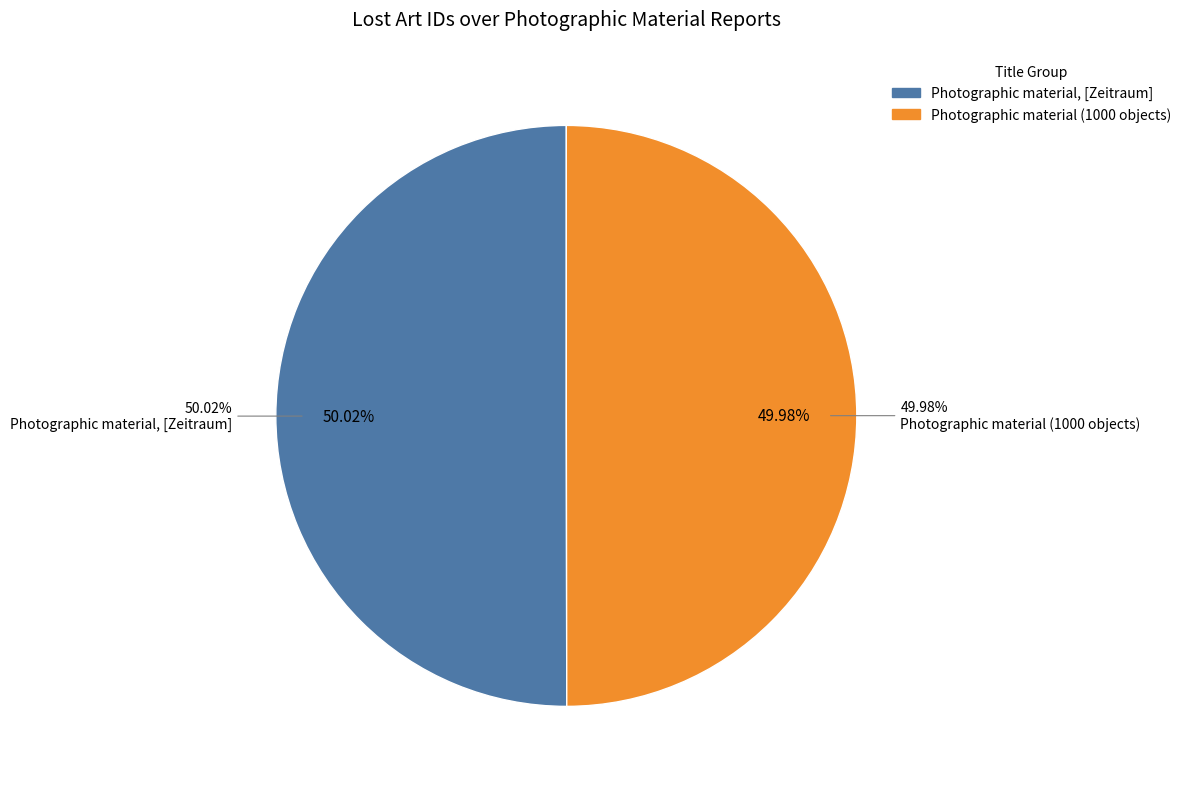

Is Photographic material (1000 objects) the majority of the pie?

No